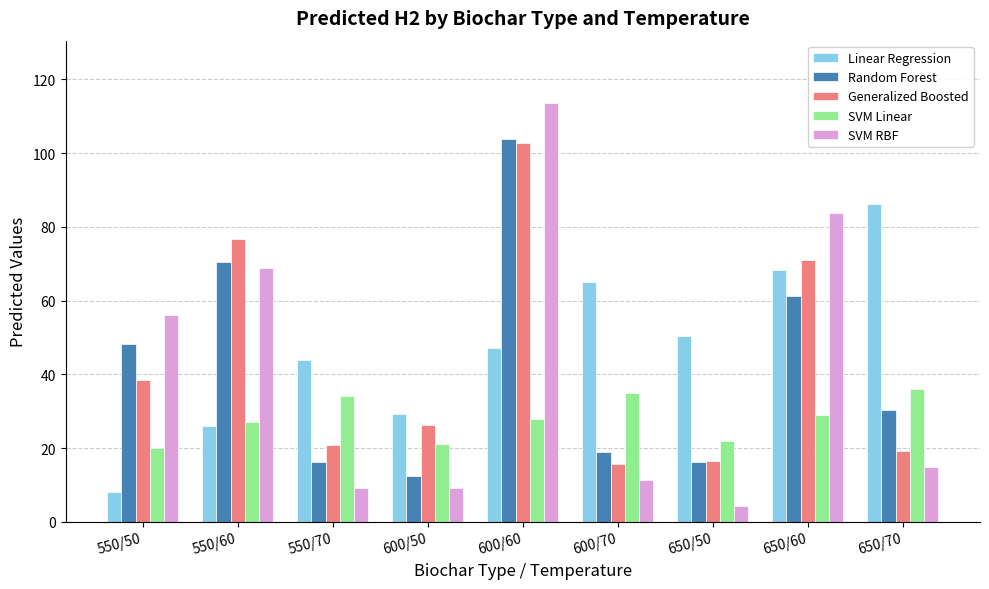

How many values in the SVM RBF series exceed 14?

5